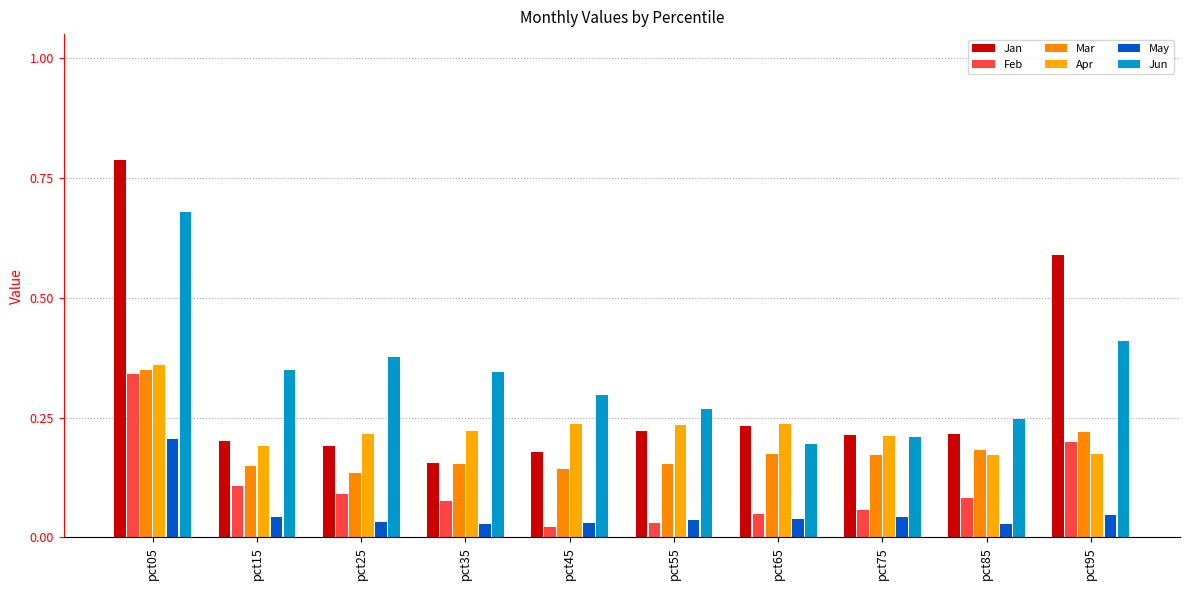

At pct45, list the series in order from largest to smallest.

Jun, Apr, Jan, Mar, May, Feb